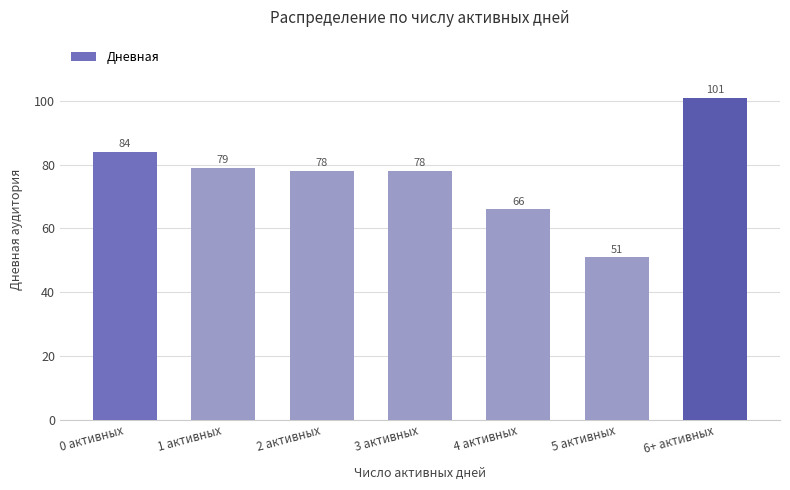

How many bars are there in total?

7